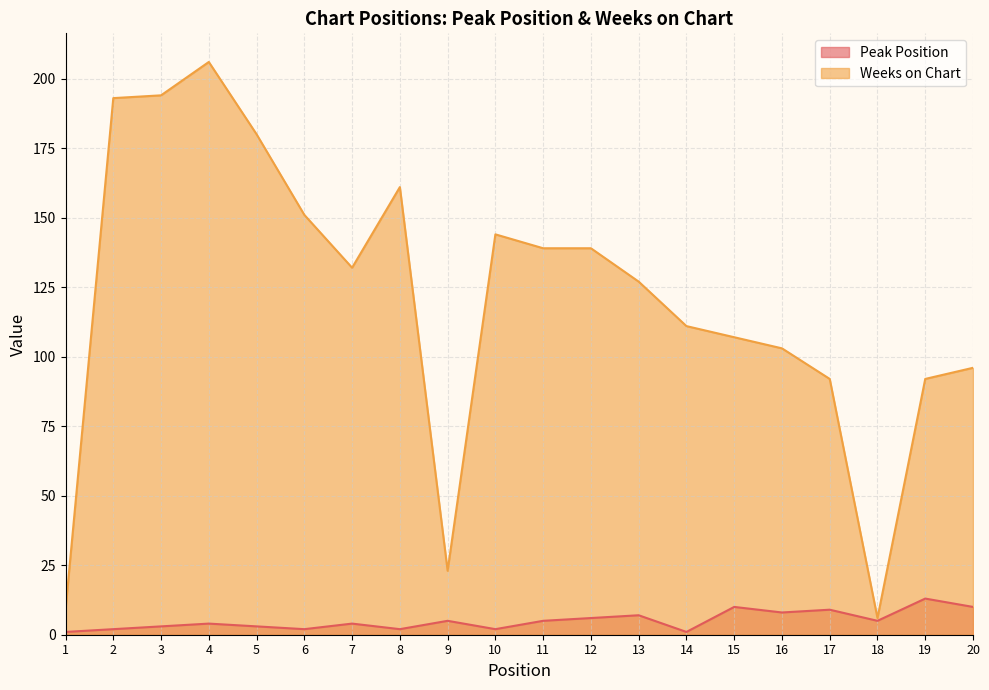

True or false: Peak Position has a value of 9 at 17.

True